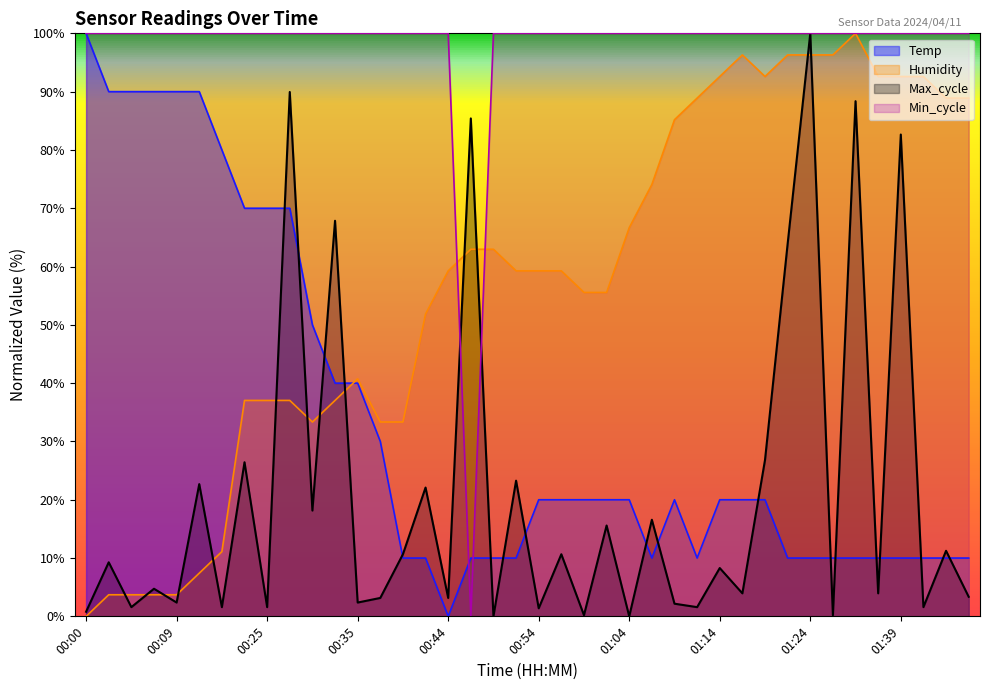

True or false: Humidity has a value of 3.7 at 00:07.

True